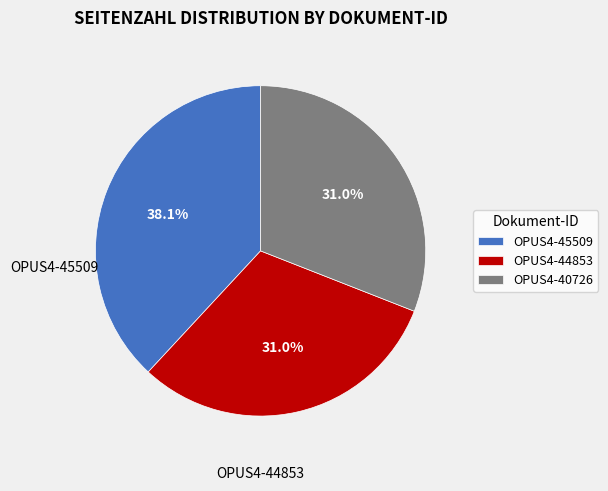

How many slices are in this pie chart?

3